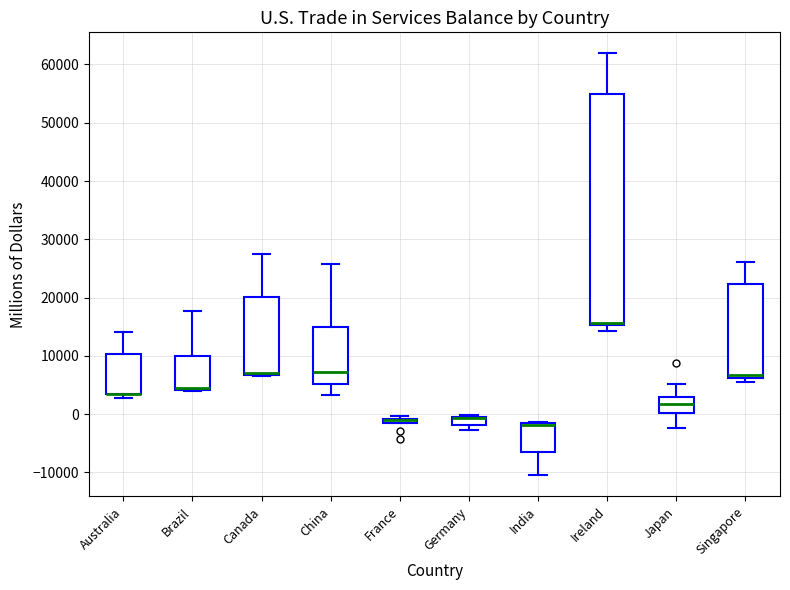

Which box is the tallest, from its lower edge to its upper edge?

Ireland